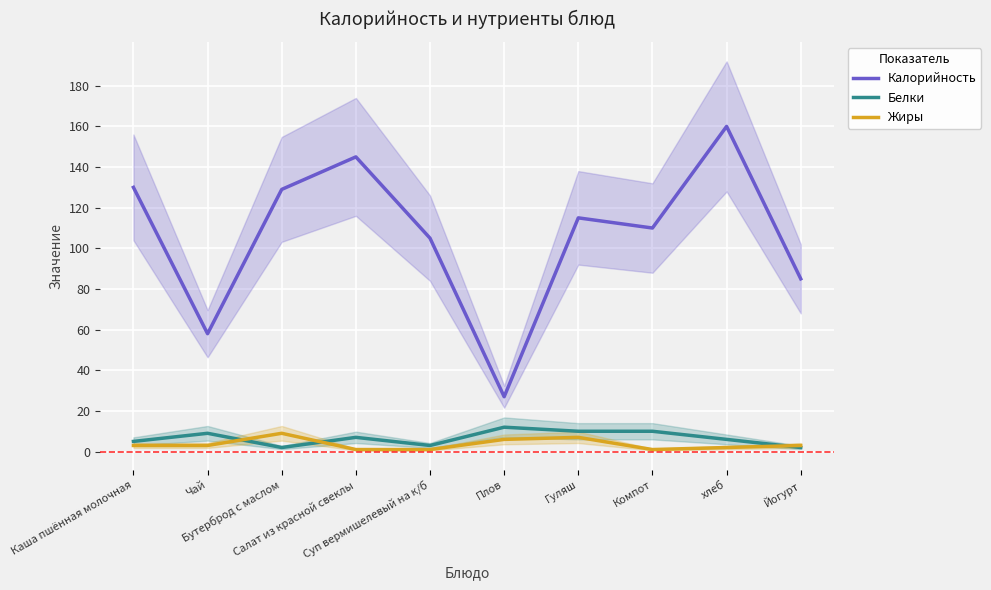

What is the total value across all series at Салат из красной свеклы?

153